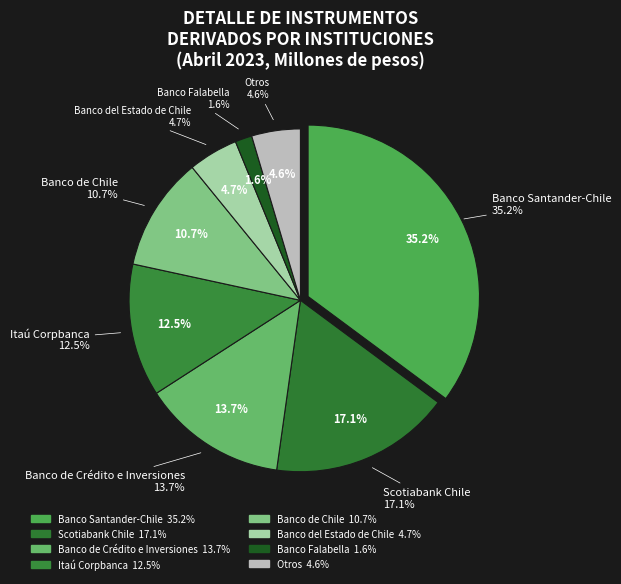

Is it true that Banco de Crédito e Inversiones is 14% of the pie?

True